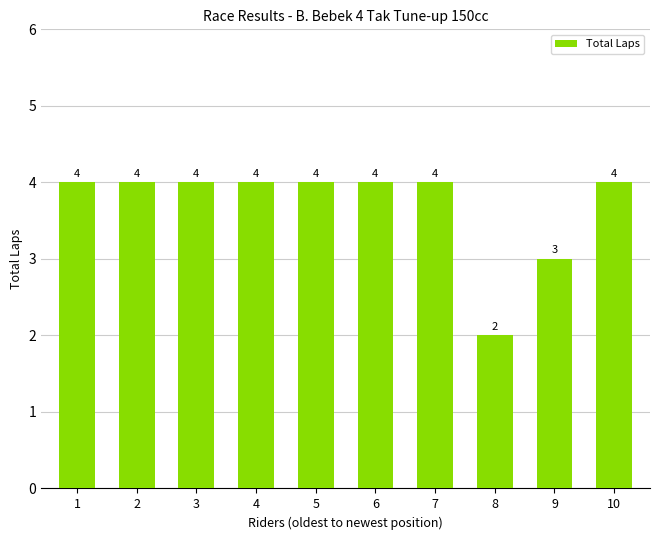

What is the ratio of the value at 3 to the value at 7?

1.0